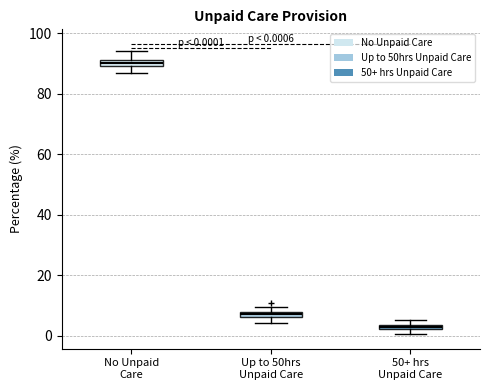

Which box's median line is the highest?

No Unpaid Care